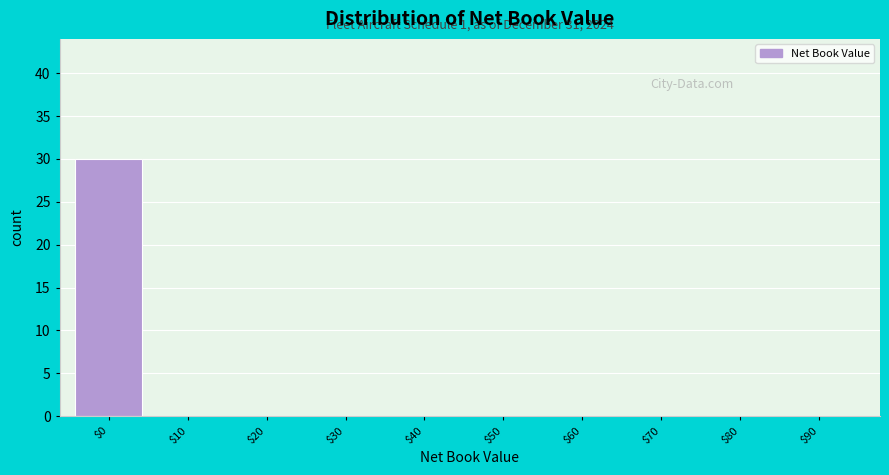

What is the maximum value shown in the chart?

30